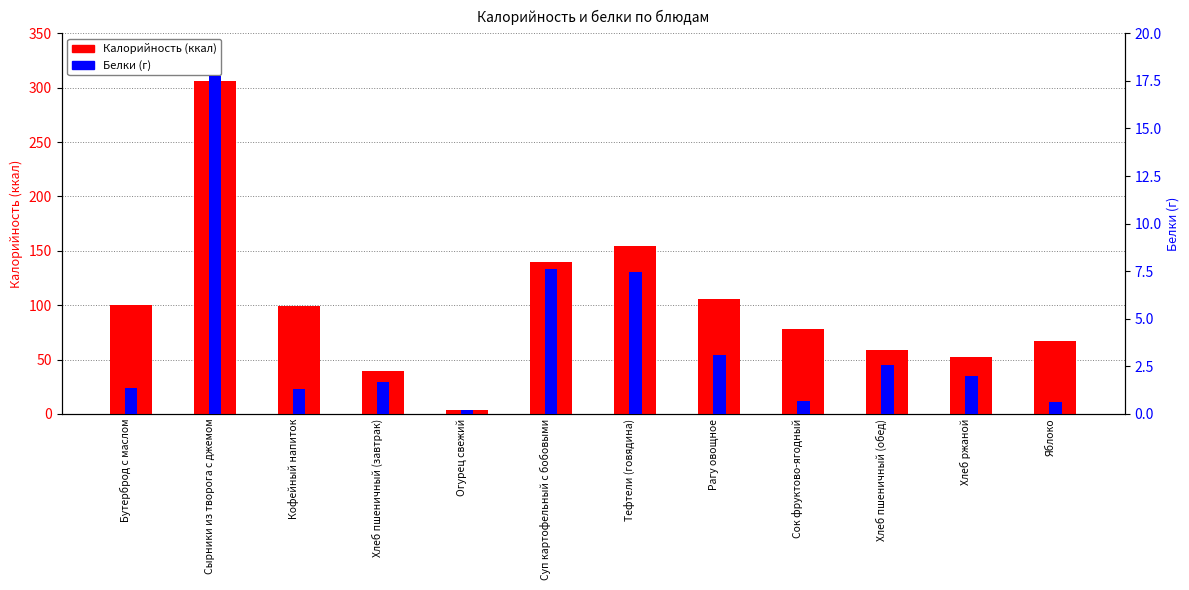

What is the lowest value of the Белки series?

0.2